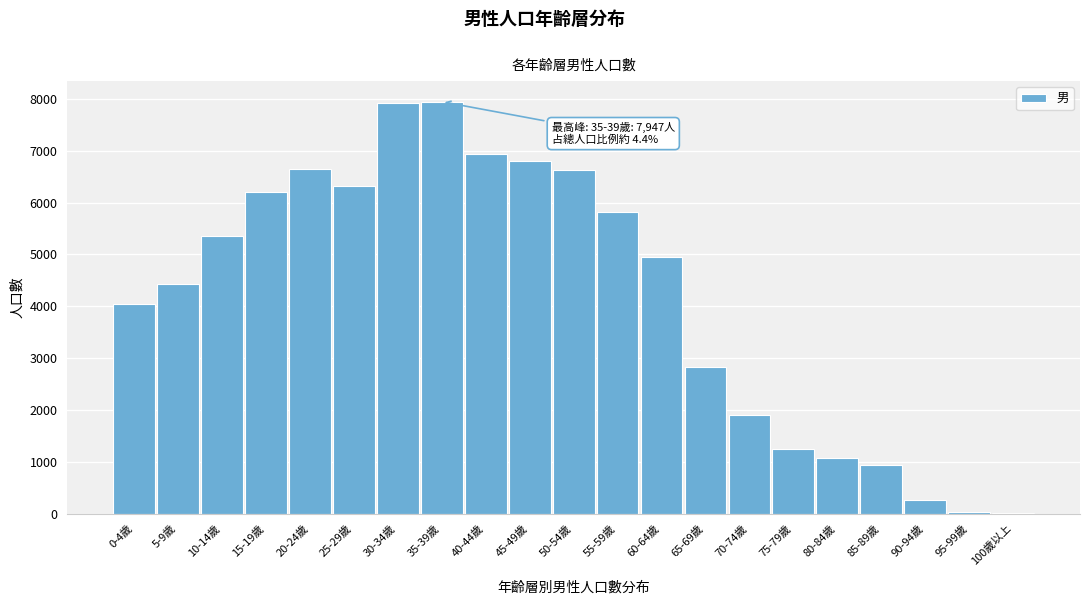

What is the greatest value displayed?

7947